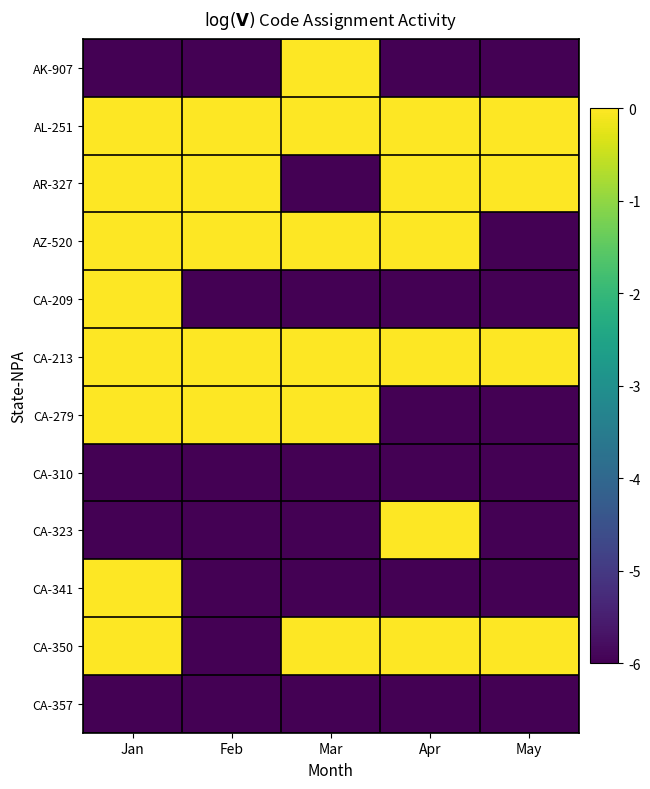

Which series changed the most between Jan and Feb?

CA-209